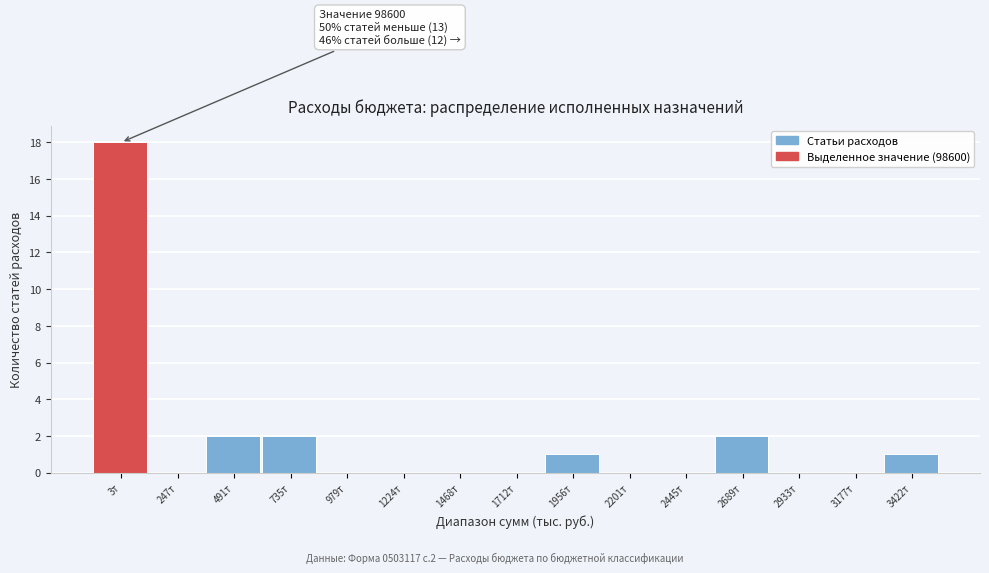

Reading left to right, extract all data points from this chart.

3т=18	247т=0	491т=2	735т=2	979т=0	1224т=0	1468т=0	1712т=0	1956т=1	2201т=0	2445т=0	2689т=2	2933т=0	3177т=0	3422т=1